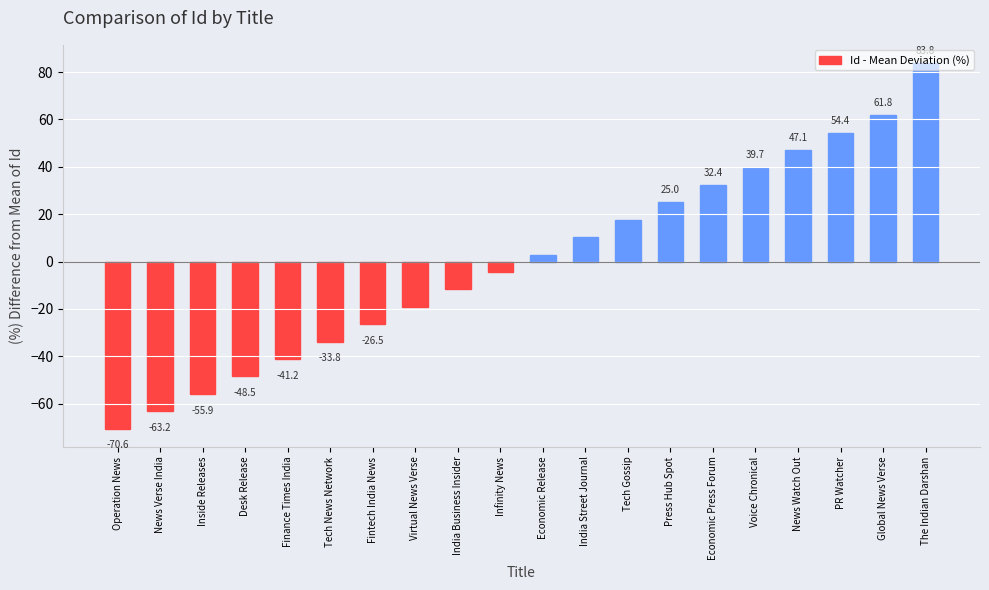

What is the label of the 9th bar from the right?

India Street Journal